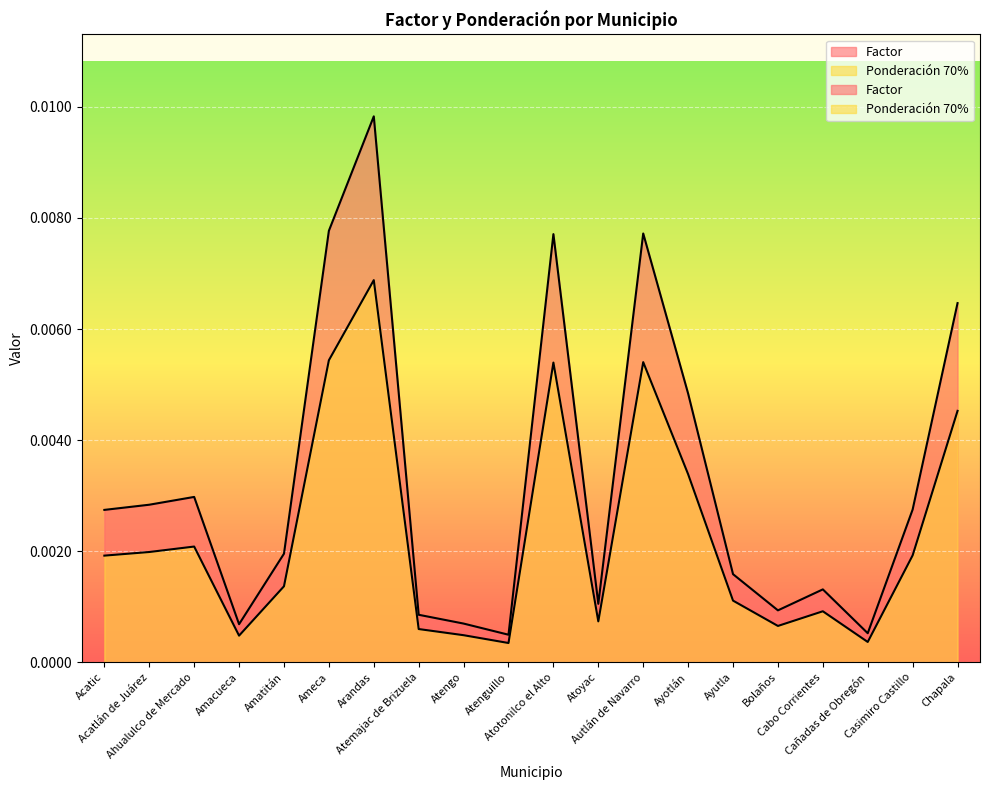

How many interior local valleys does the Ponderación 70% series have?

5